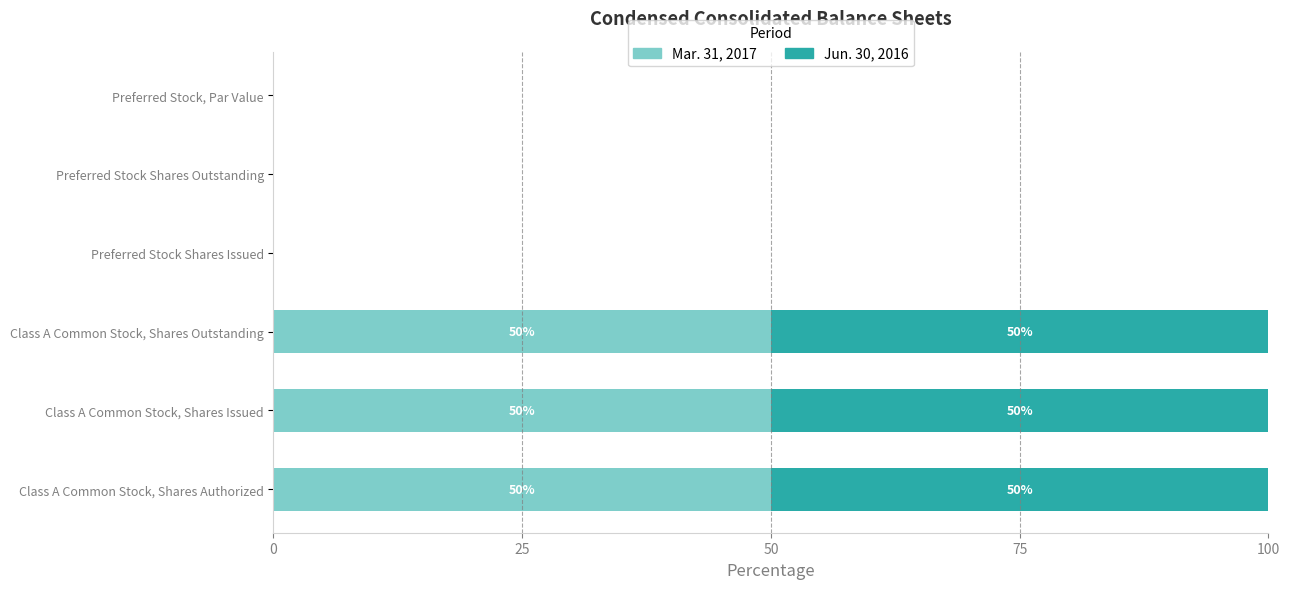

How many Mar. 31, 2017 values are between 0 and 50?

6